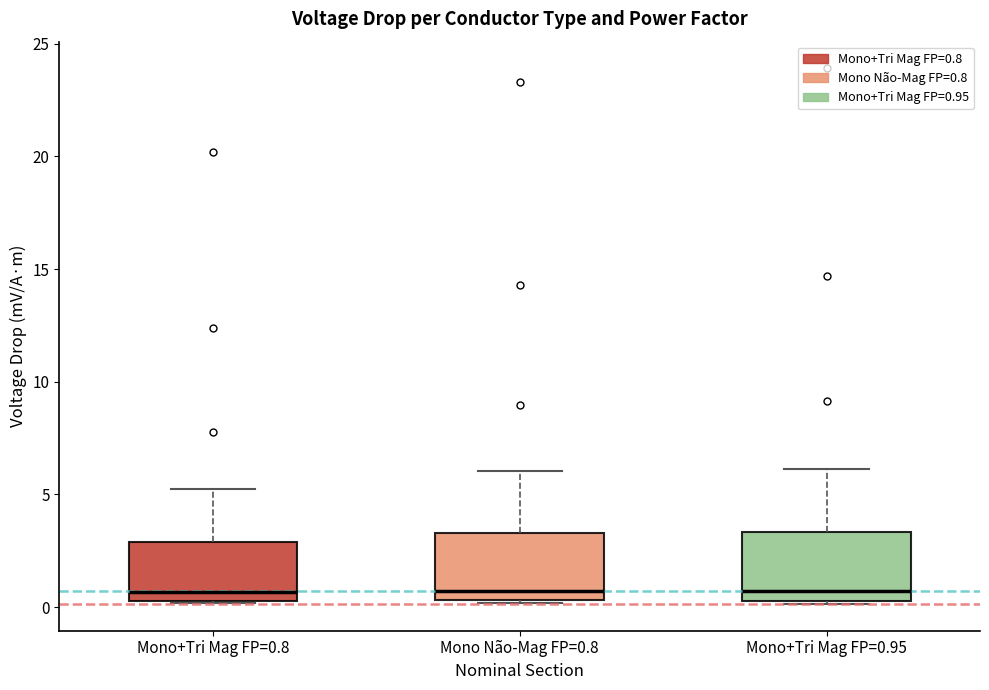

Where does the upper whisker of the box for Mono+Tri Mag FP=0.8 end on the y-axis? The values are not printed on the chart, so give them approximately, as read against the axis.

5.5